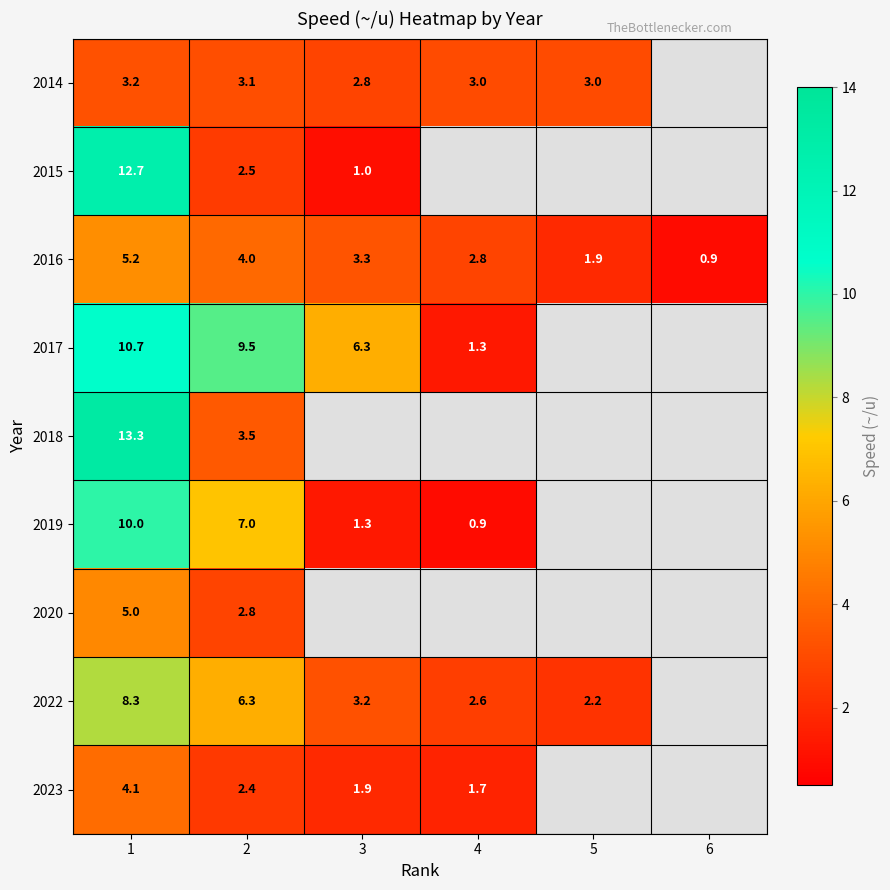

How many data points in 2016 are above 3?

3